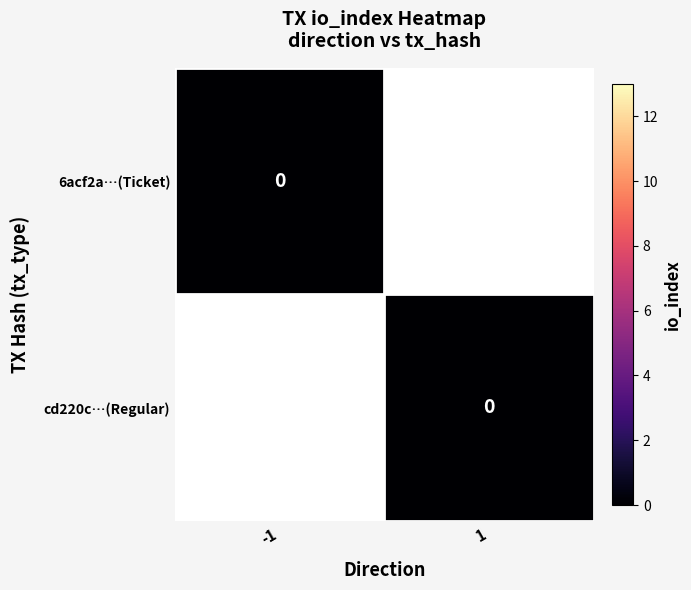

How many series are shown in this chart?

2